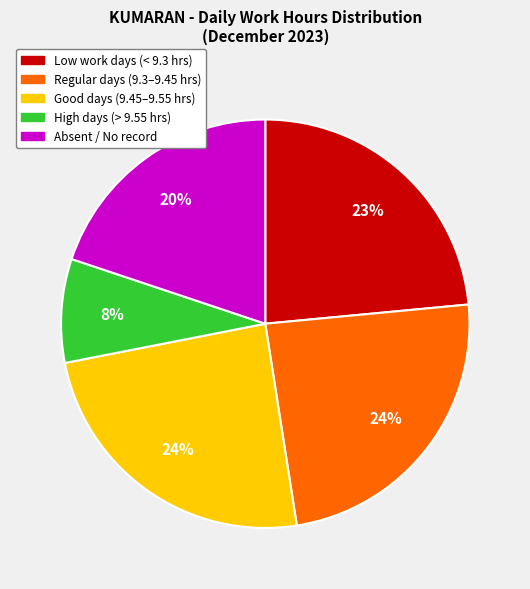

Is there a majority slice in this chart?

No